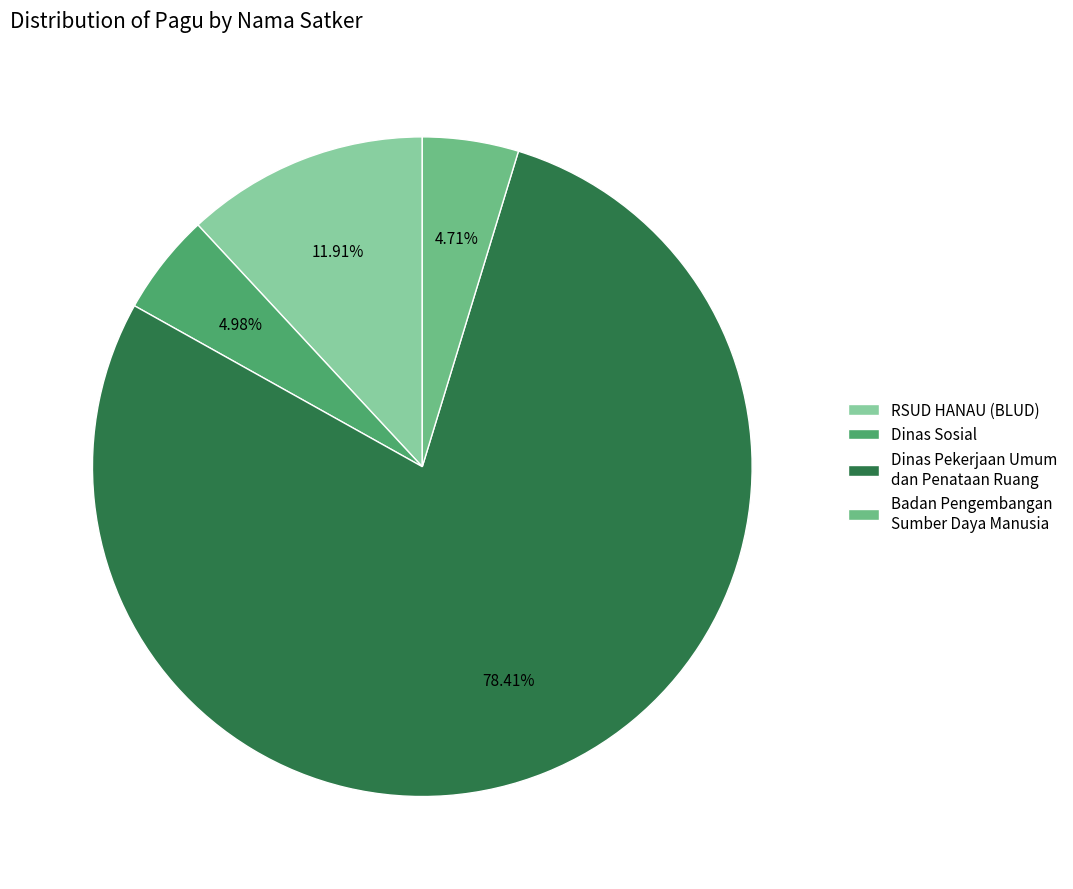

Does any single category account for the majority?

Yes